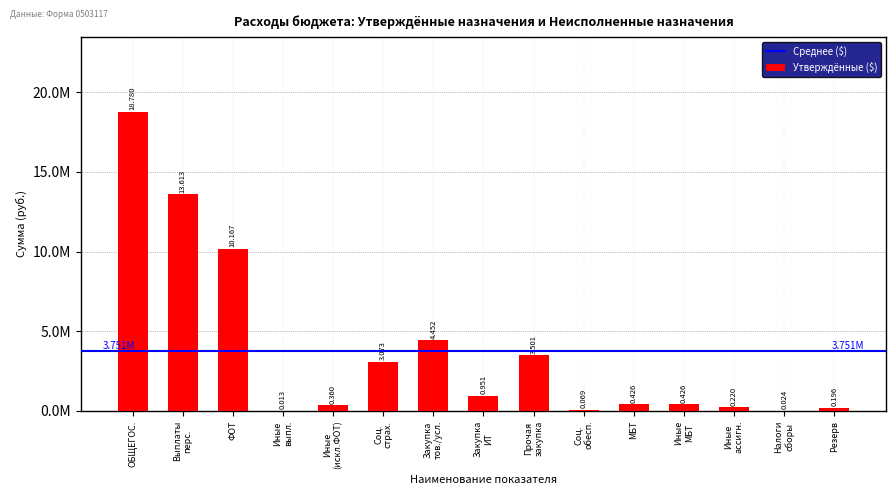

Are the bars grouped side by side (vs. stacked)?

No